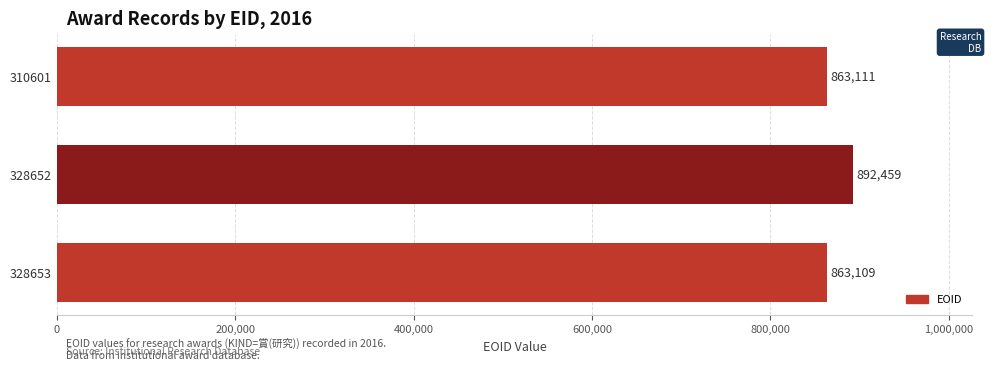

What is the sum of all values?

2618679